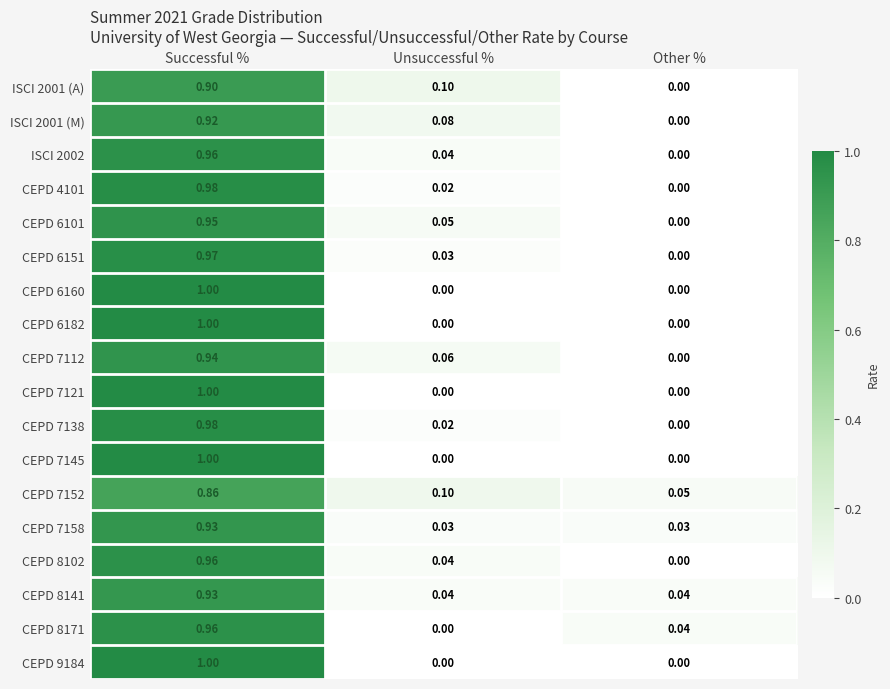

At which label is CEPD 8171 closest to 0?

Unsuccessful %